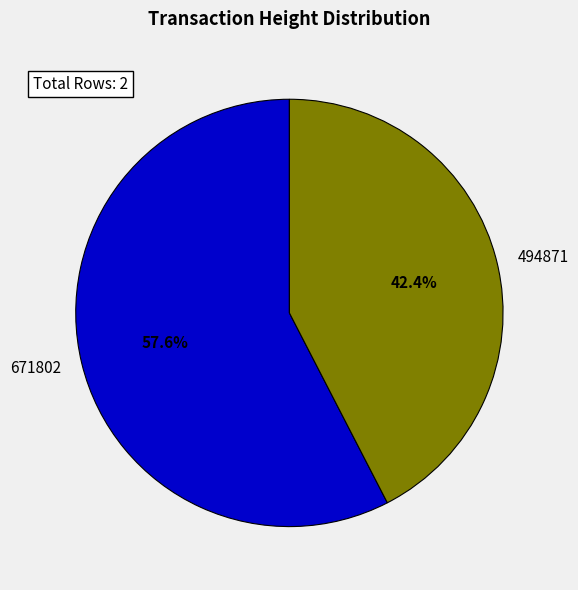

What is the total percentage of 494871 and 671802?

100.0%